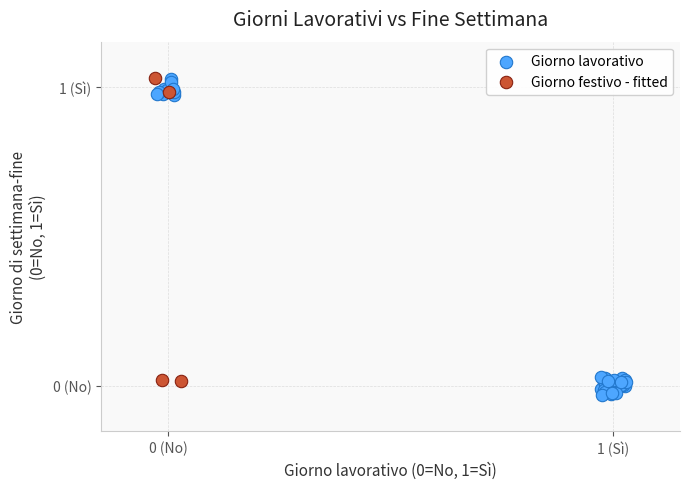

Which series has the largest Y range (max minus min)?

Giorno lavorativo